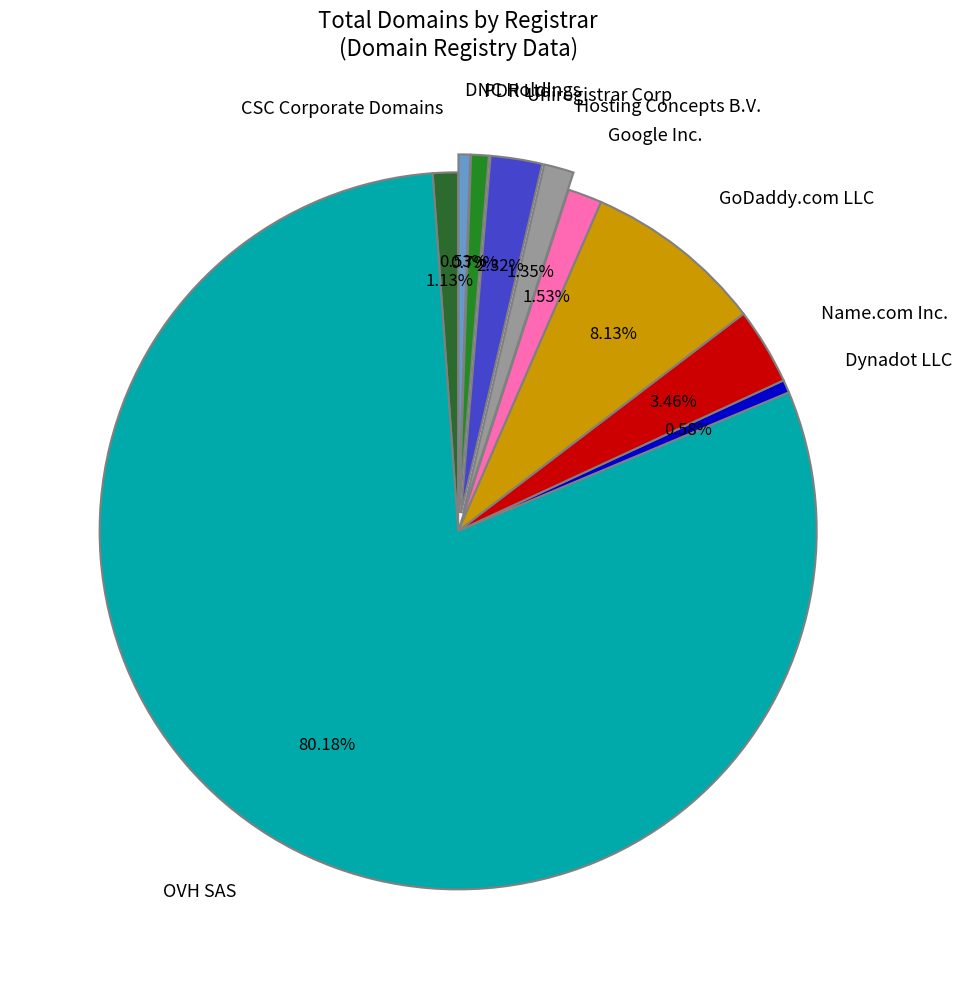

Approximately how many times larger is the value at OVH SAS compared to Google Inc.?

52.4